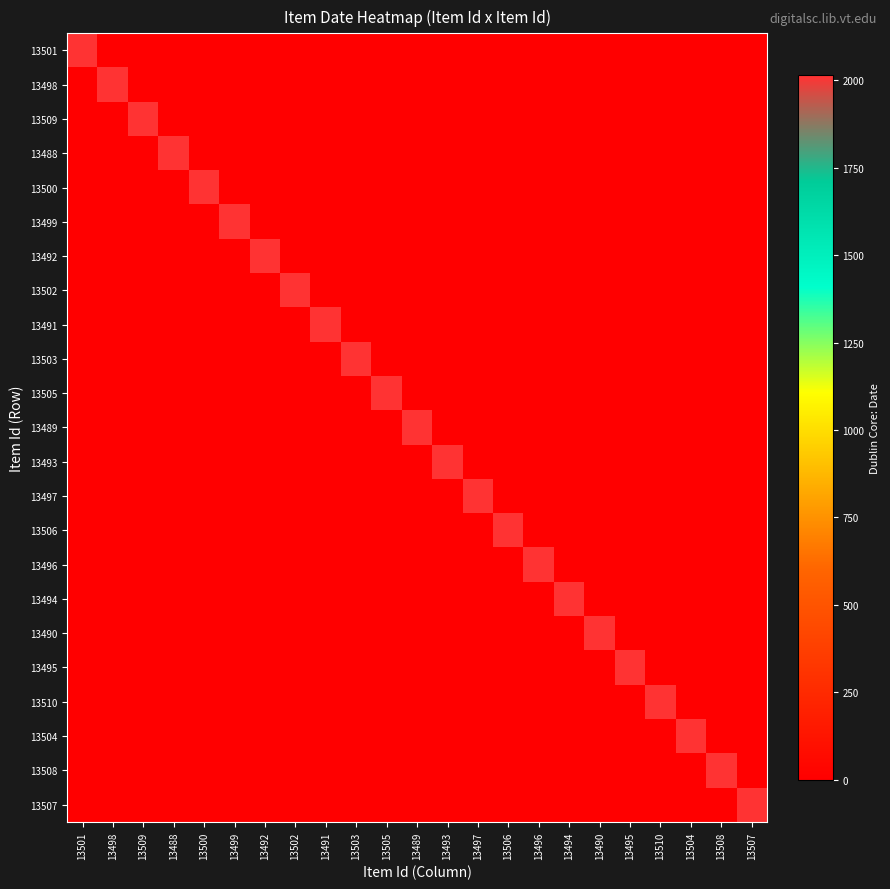

What is the difference between the highest and lowest values at 13501?

2014